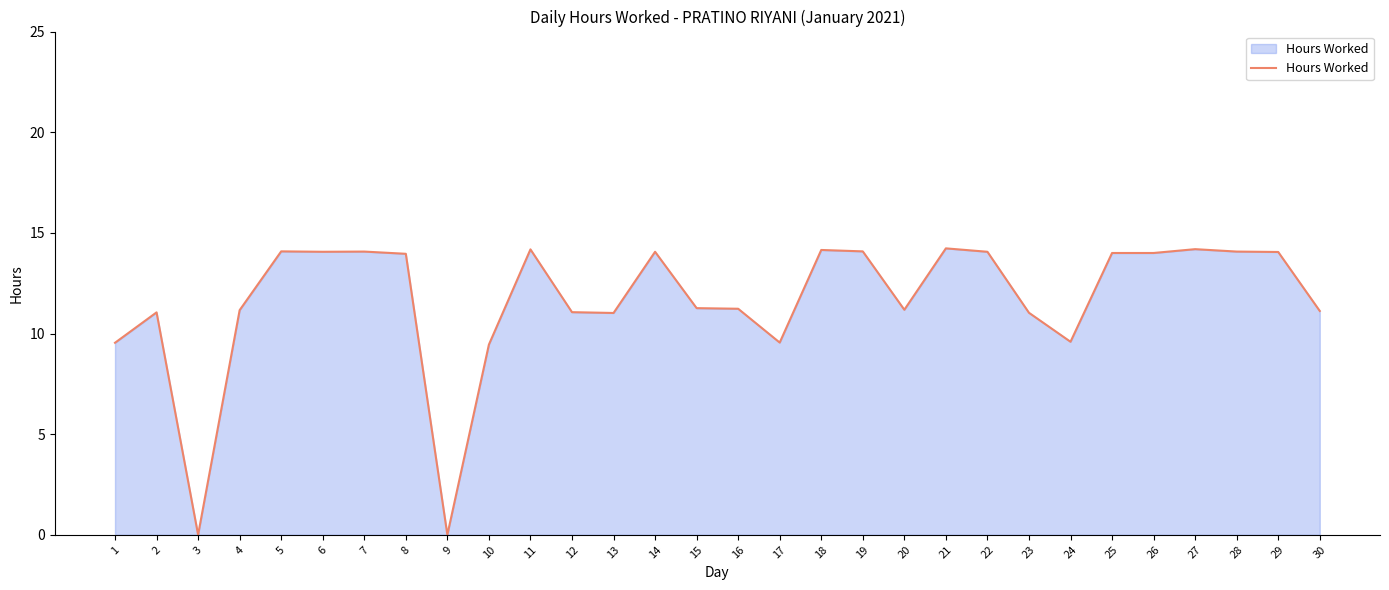

At which category does the data reach its first local peak?

2